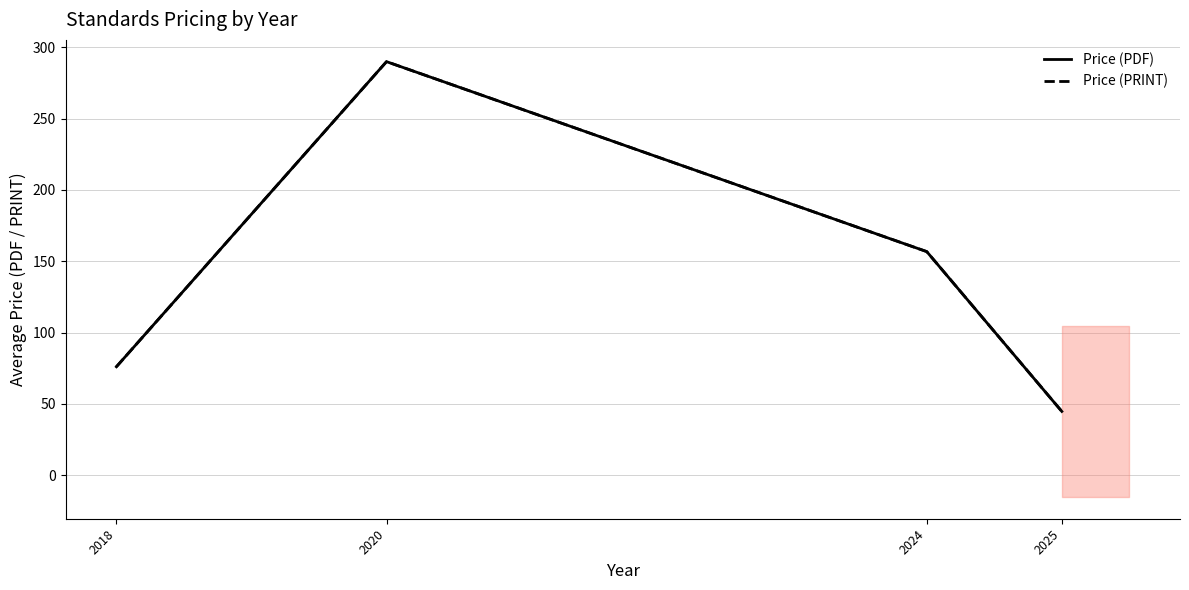

At which label is Price (PRINT) closest to 167?

2024